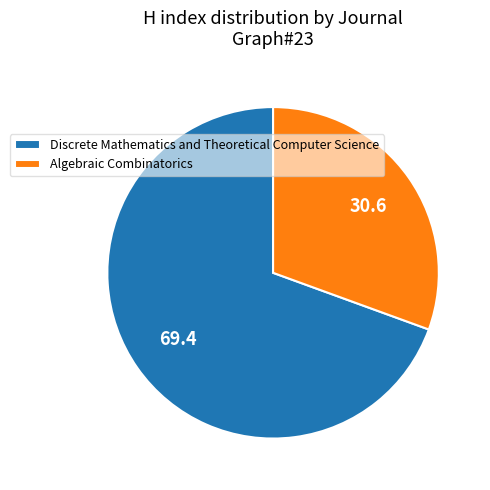

Is there a majority slice in this chart?

Yes